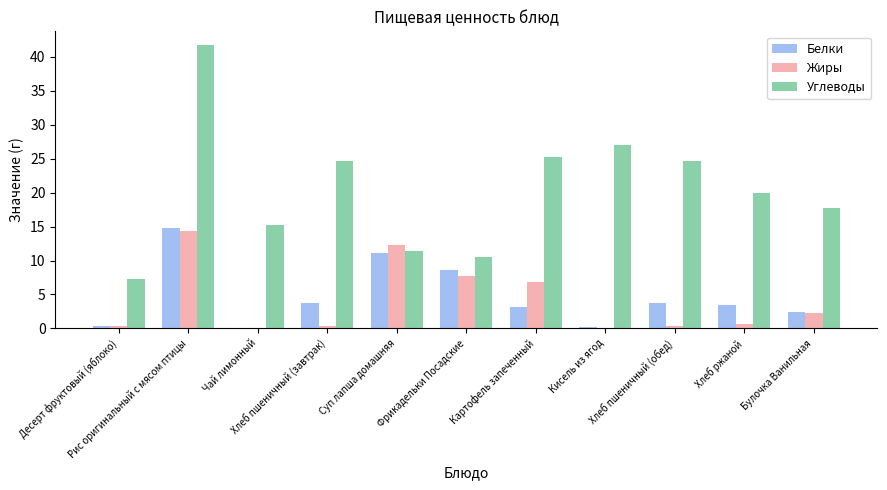

Which series has the largest total across all categories?

Углеводы